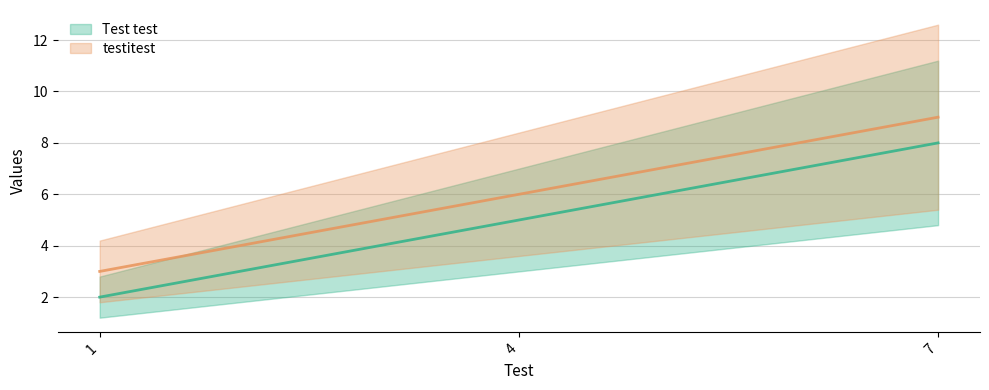

Where does the Test test series first go above 5?

7